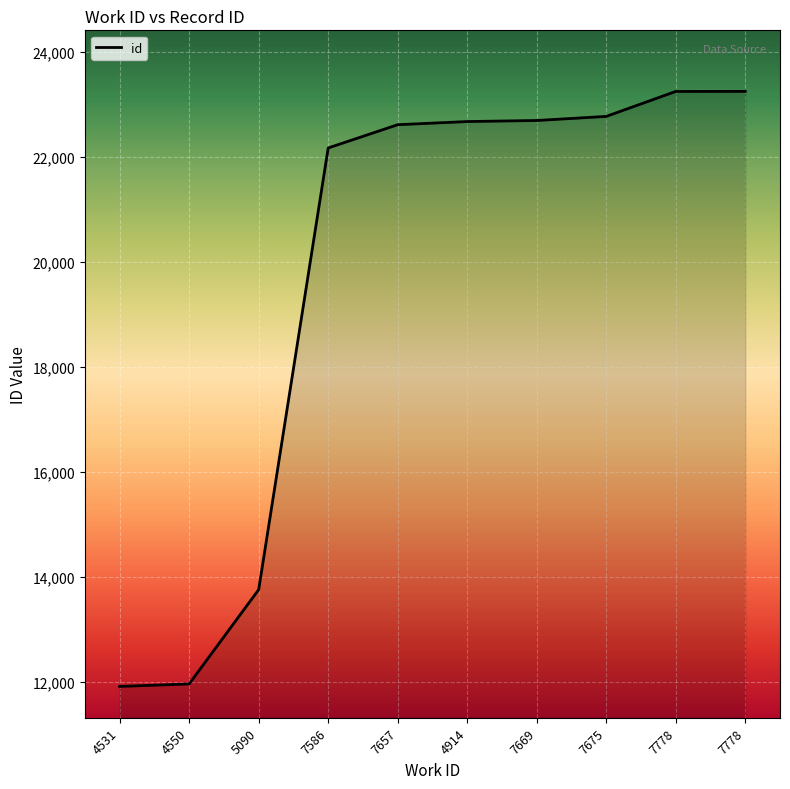

How many lines are shown in the chart?

1